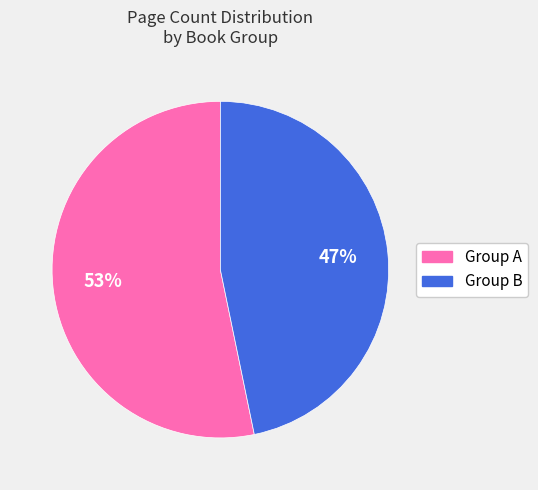

Which category has the biggest portion of the pie?

Group A